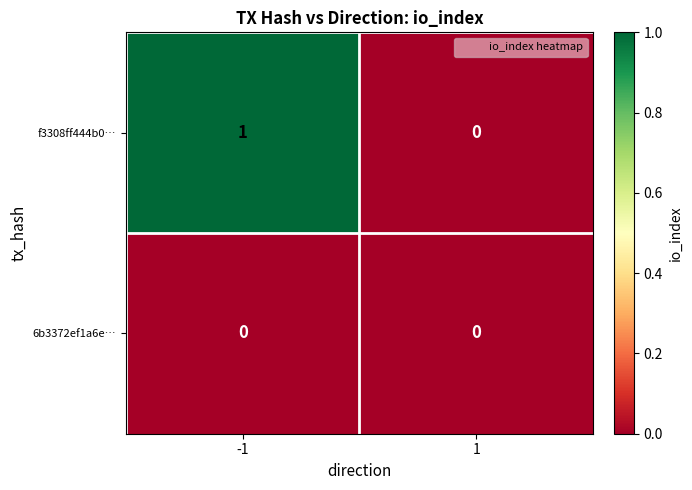

How many categories are shown in the chart?

2